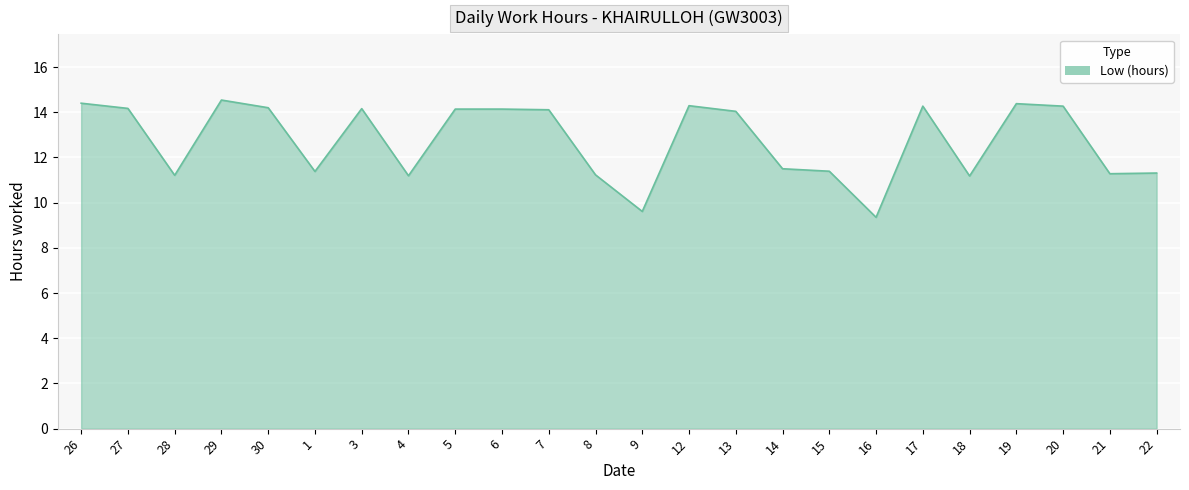

What position from the right is 22?

1